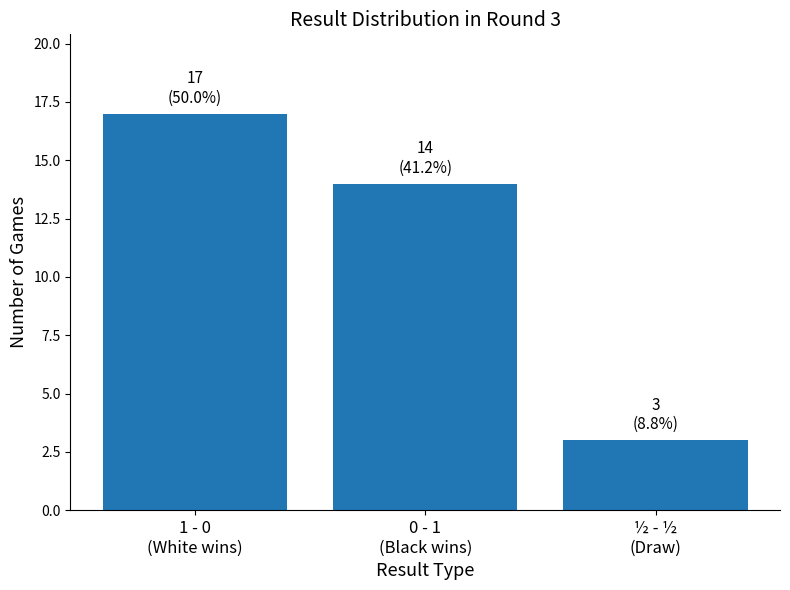

Reading left to right, transcribe all the data shown in this chart.

1 - 0
(White wins)=17	0 - 1
(Black wins)=14	½ - ½
(Draw)=3